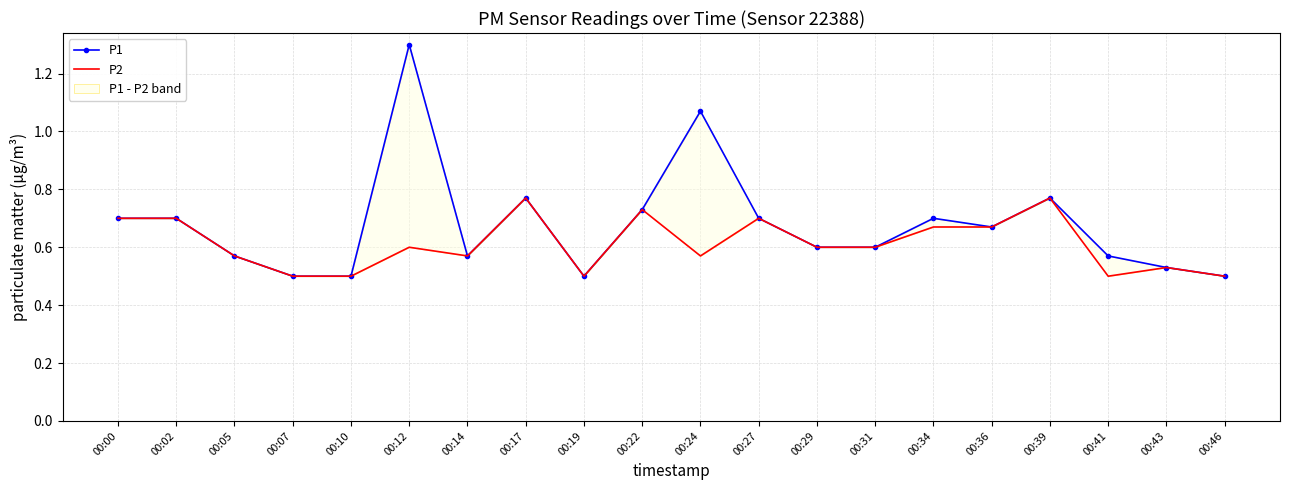

What is the average value of the P2 series?

0.6